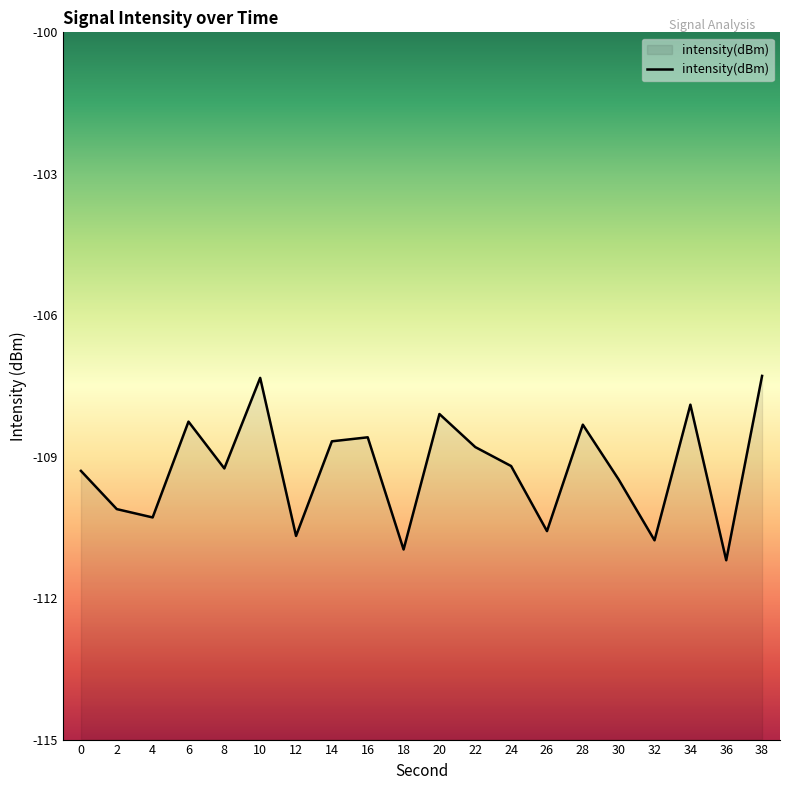

List the labels in order of value, largest first.

38, 10, 34, 20, 6, 28, 16, 14, 22, 24, 8, 0, 30, 2, 4, 26, 12, 32, 18, 36